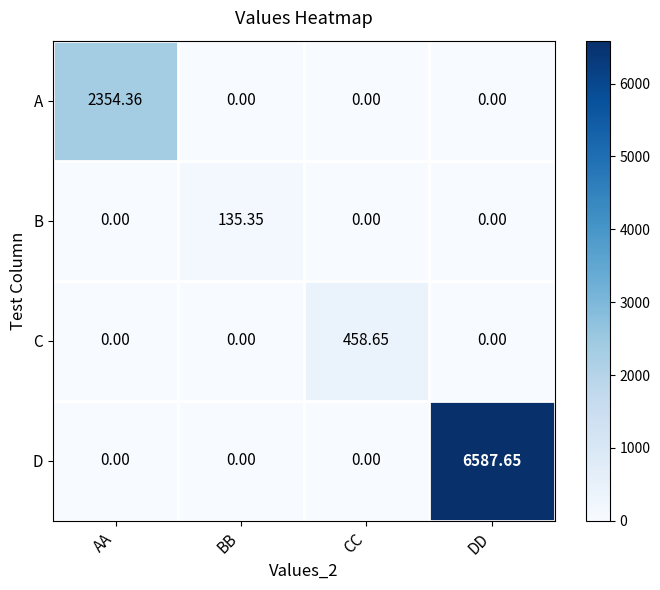

Count the number of data series in this chart.

4